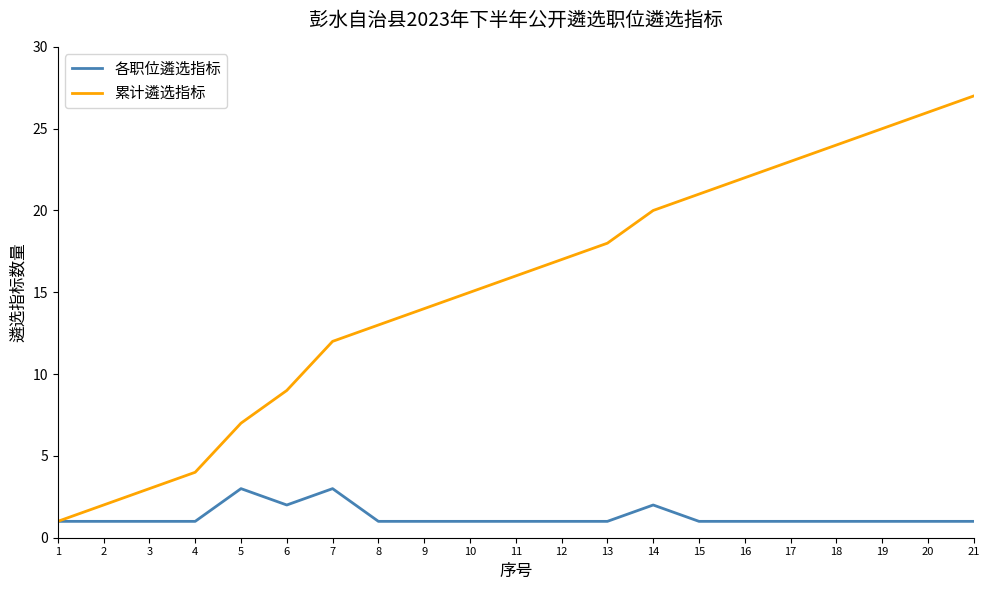

Reading left to right, list all the values displayed in this chart.

各职位遴选指标: 1	1	1	1	3	2	3	1	1	1	1	1	1	2	1	1	1	1	1	1	1
累计遴选指标: 1	2	3	4	7	9	12	13	14	15	16	17	18	20	21	22	23	24	25	26	27